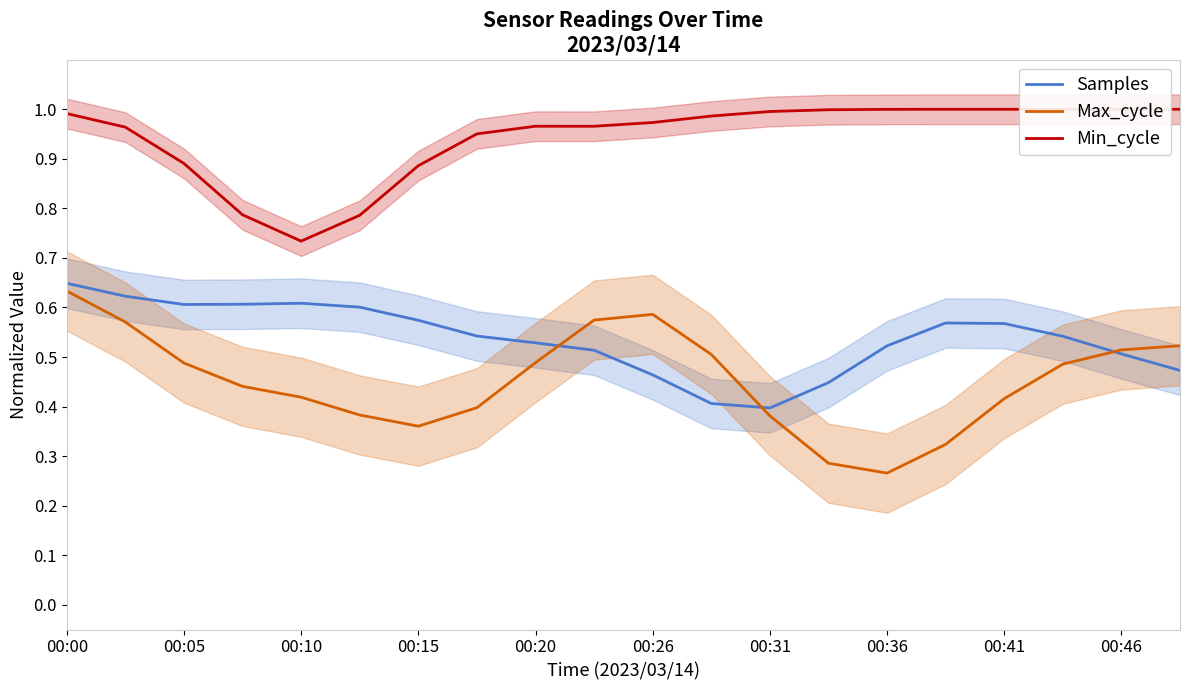

Which category has the highest value in the Samples series?

00:00